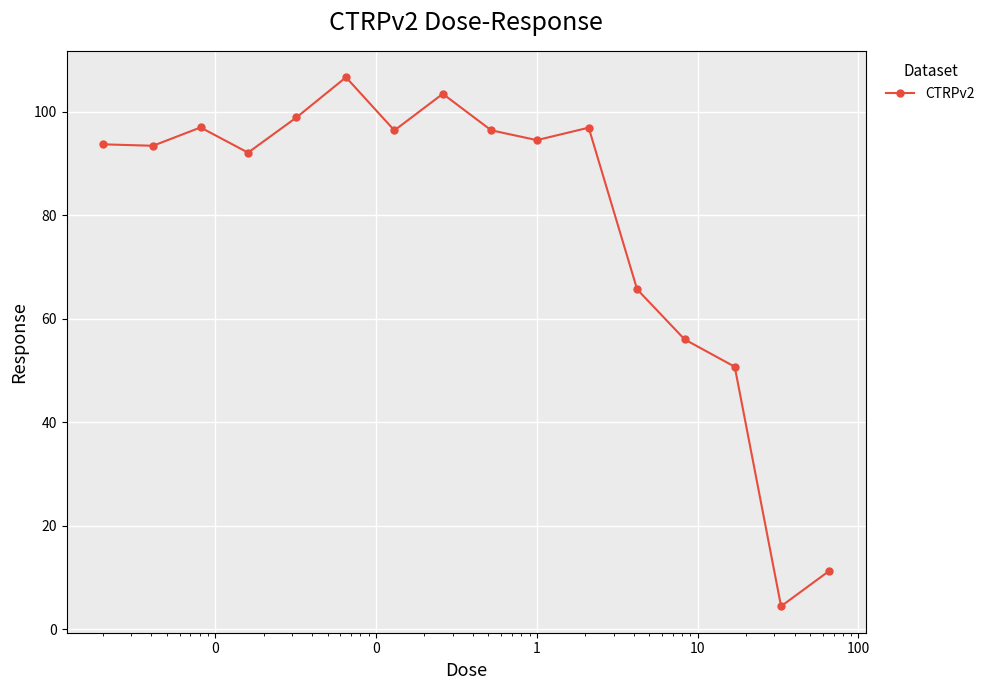

True or false: there are more than 2 points higher than both neighbors.

True